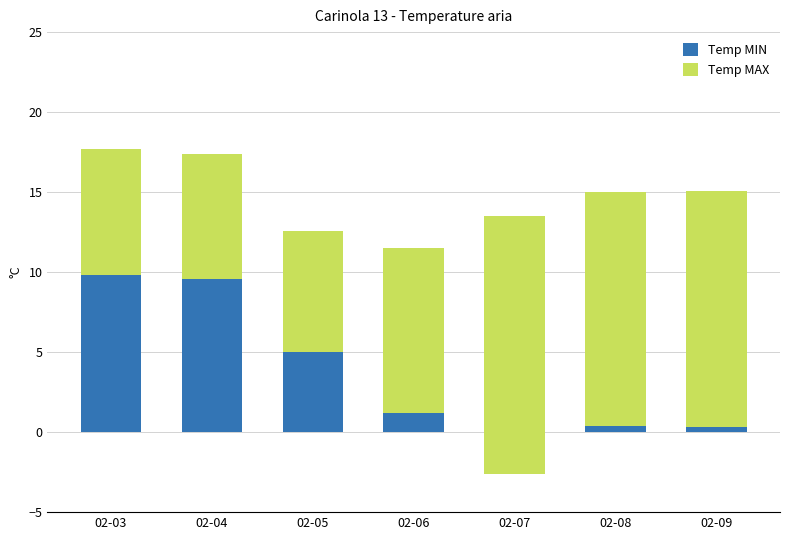

What is the maximum value shown in the chart?

16.1